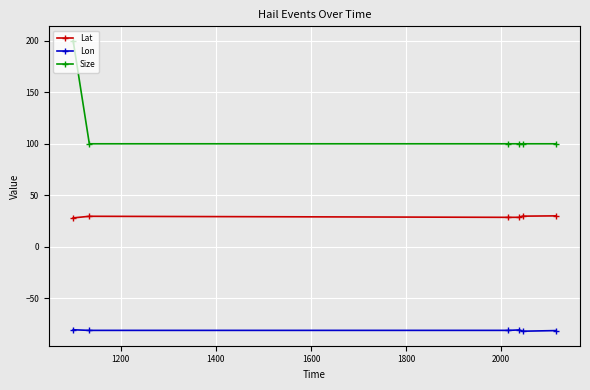

What are all the series names shown in the legend?

Lat, Lon, Size